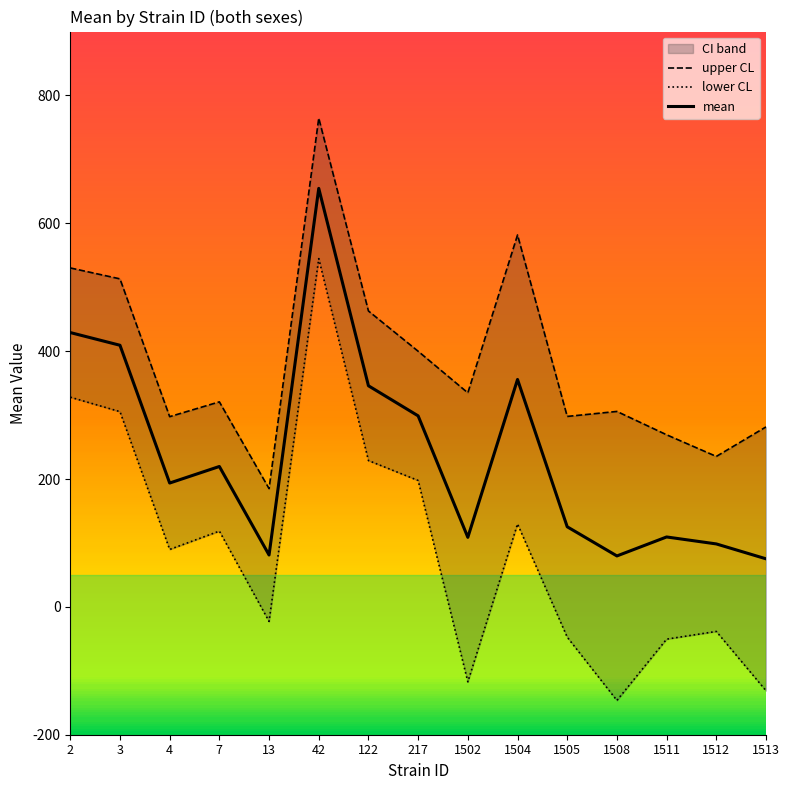

Reading left to right, list all the values displayed in this chart.

upper CL: 2=530.2	3=513.1	4=297.6	7=320.7	13=185.0	42=764.5	122=462.9	217=399.9	1502=334.8	1504=581.8	1505=297.9	1508=305.7	1511=269.2	1512=235.4	1513=281.5
lower CL: 2=328.0	3=305.4	4=89.8	7=118.5	13=-22.7	42=544.8	122=228.9	217=197.7	1502=-117.3	1504=129.7	1505=-47.4	1508=-146.4	1511=-50.5	1512=-38.4	1513=-131.2
mean: 2=429.1	3=409.3	4=193.7	7=219.6	13=81.1	42=654.7	122=345.9	217=298.8	1502=108.8	1504=355.7	1505=125.3	1508=79.7	1511=109.4	1512=98.5	1513=75.2